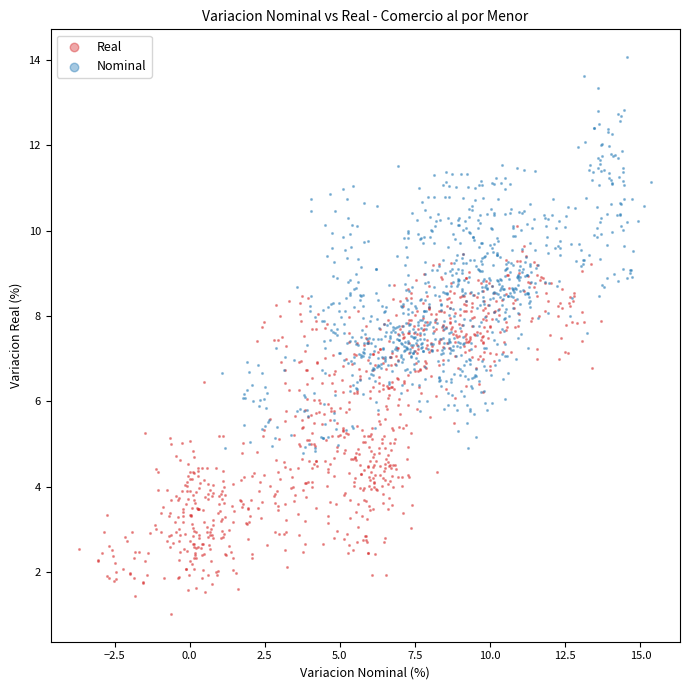

Which series contains the lowest Y value?

Real